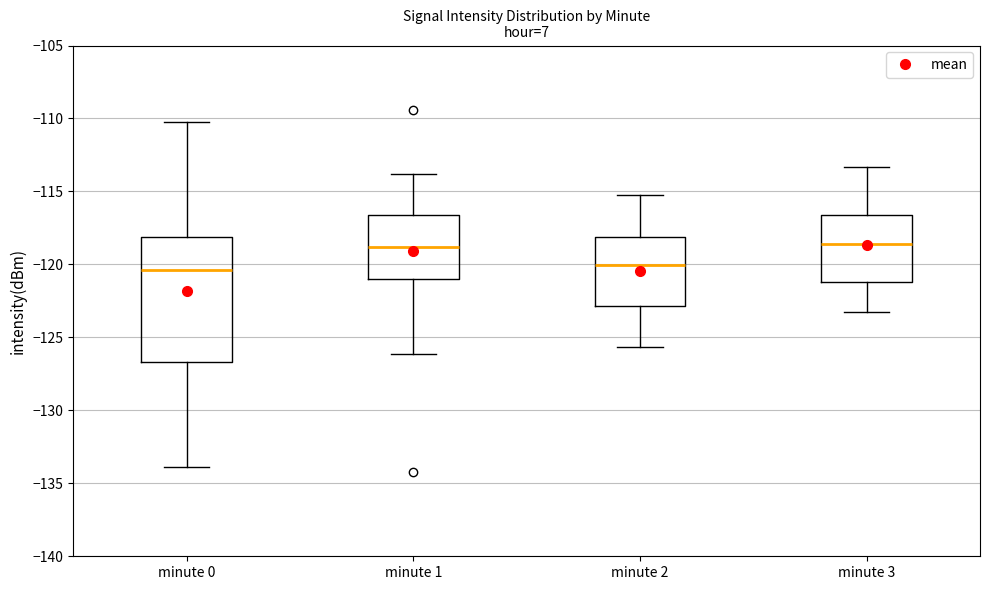

Reading left to right, read every box against the y-axis: the position of its median line, the range the box covers, and the ends of its whiskers. The values are not printed on the chart, so give them approximately, as read against the axis.

minute 0: median -120.5, box -126.5 to -118.0, whiskers -134.0 to -110.0
minute 1: median -119.0, box -121.0 to -116.5, whiskers -126.0 to -114.0
minute 2: median -120.0, box -123.0 to -118.0, whiskers -125.5 to -115.0
minute 3: median -118.5, box -121.0 to -116.5, whiskers -123.0 to -113.5